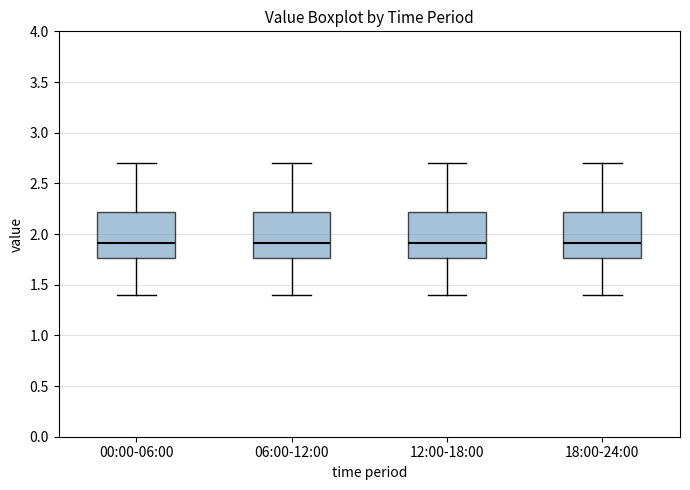

Where does the lower whisker of the box for 18:00-24:00 end on the y-axis? The values are not printed on the chart, so give them approximately, as read against the axis.

1.40